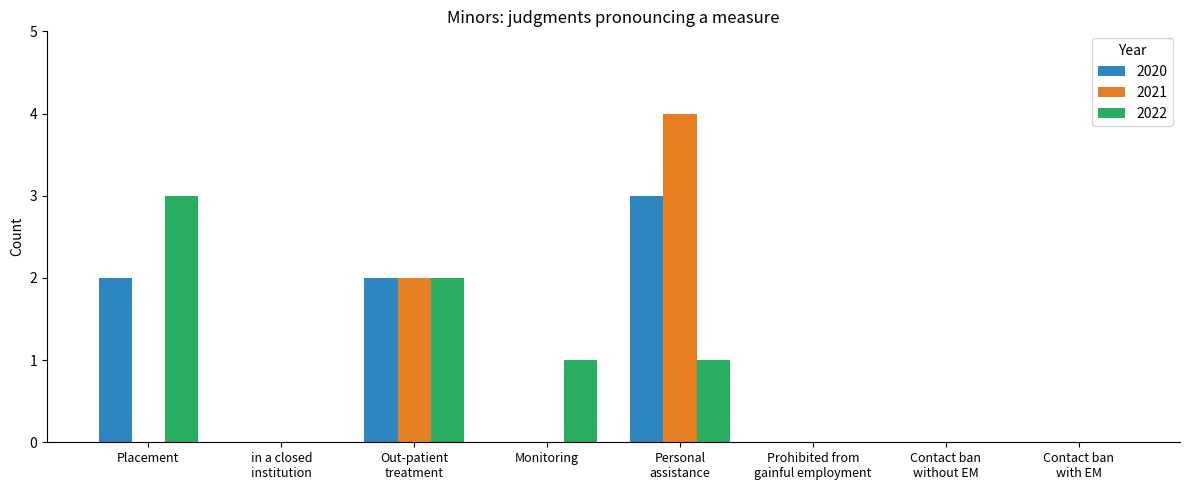

How many data points does each series have?

8